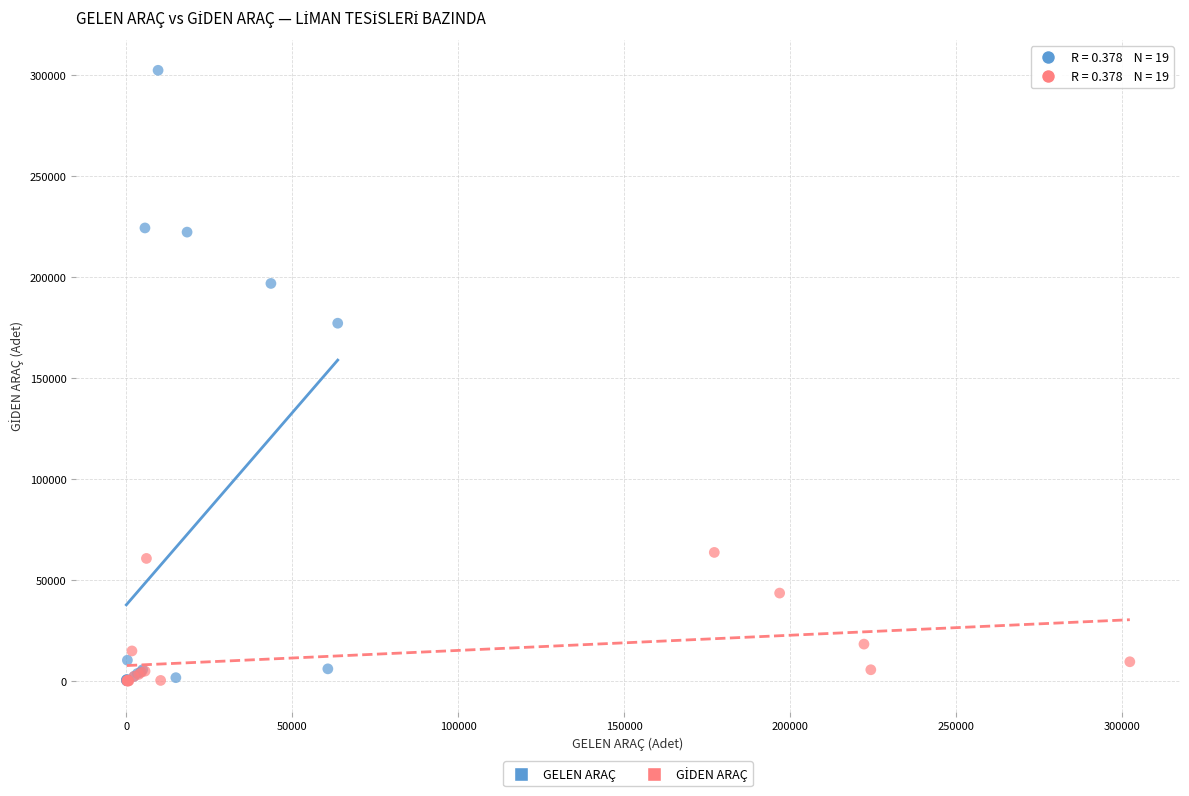

Which series has the largest Y range (max minus min)?

GELEN ARAÇ